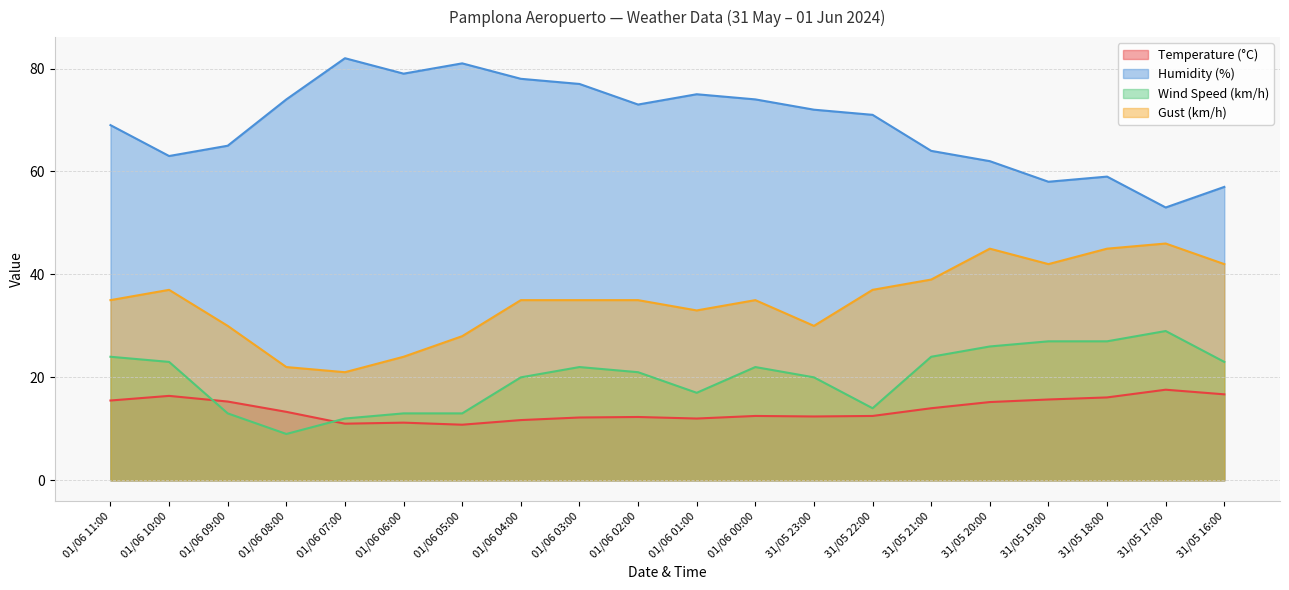

Which has a higher value, 01/06 07:00 or 01/06 03:00?

01/06 03:00